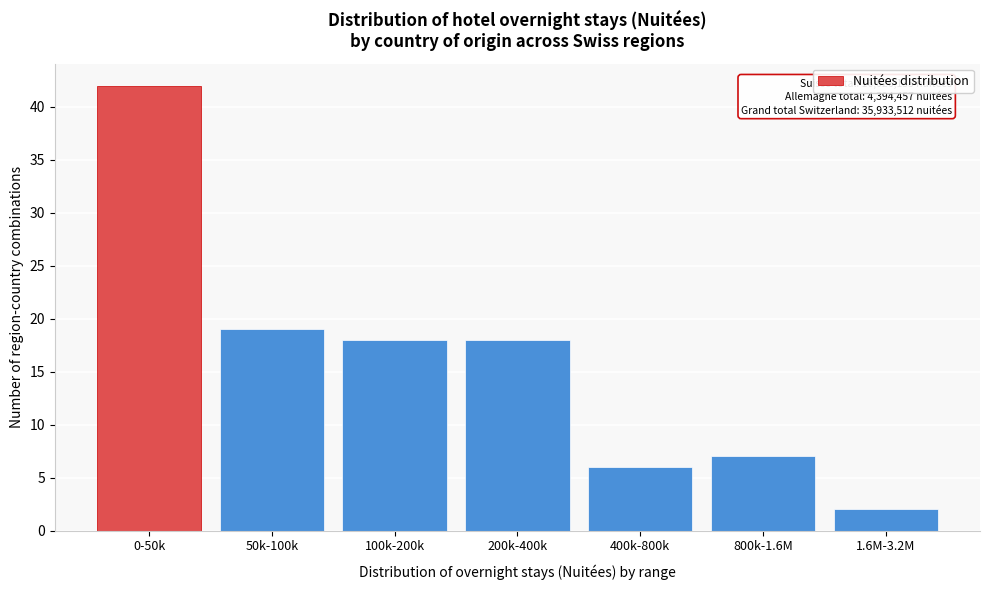

Reading left to right, extract all data points from this chart.

0-50k=42	50k-100k=19	100k-200k=18	200k-400k=18	400k-800k=6	800k-1.6M=7	1.6M-3.2M=2